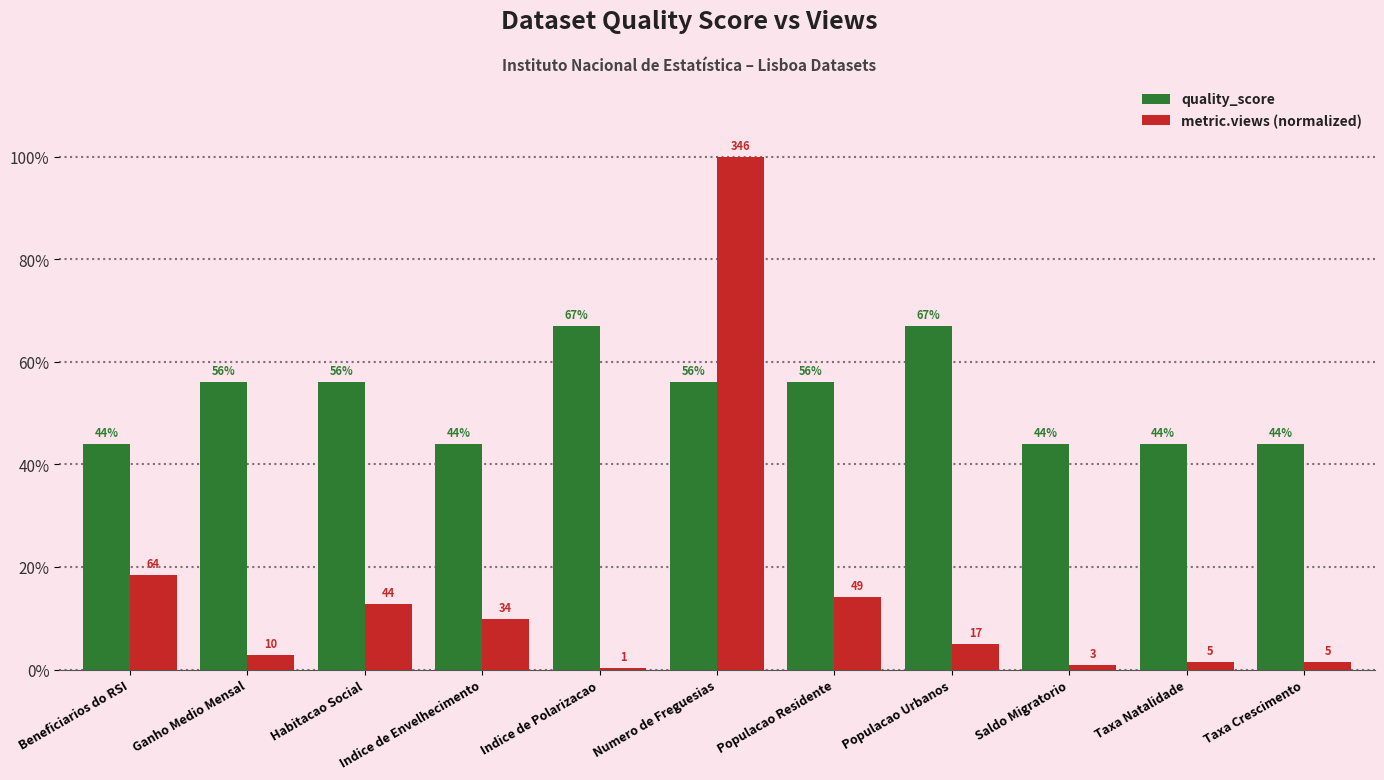

At Populacao Residente, list the series in order from smallest to largest.

metric.views (normalized), quality_score